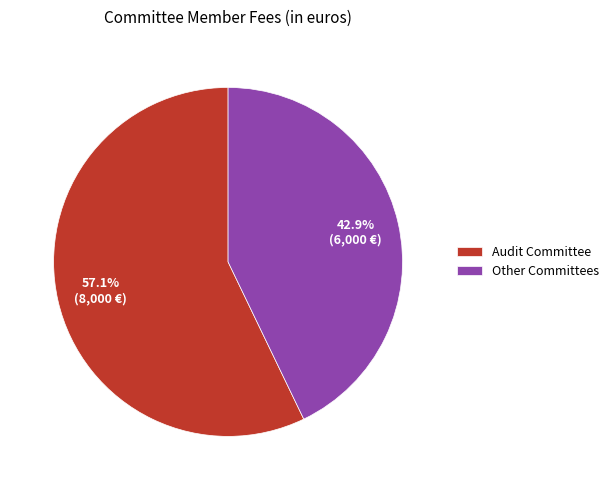

Which category has the smallest portion of the pie?

Other Committees